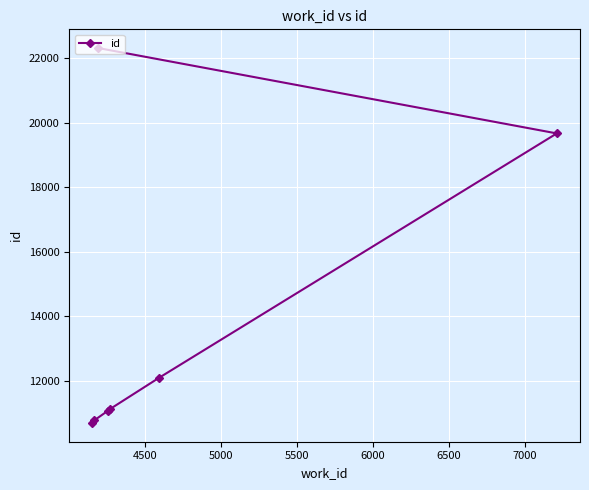

What is the sum of all values?

97751